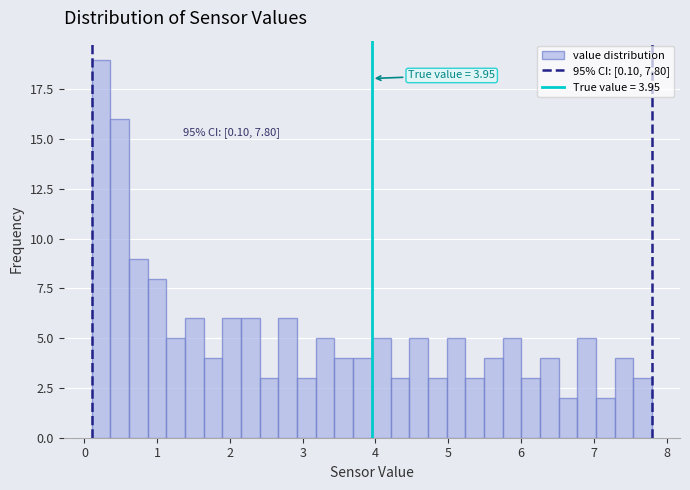

Around what value on the x-axis is the tallest bar? Give the approximate position of its centre, as read against the axis.

0.2